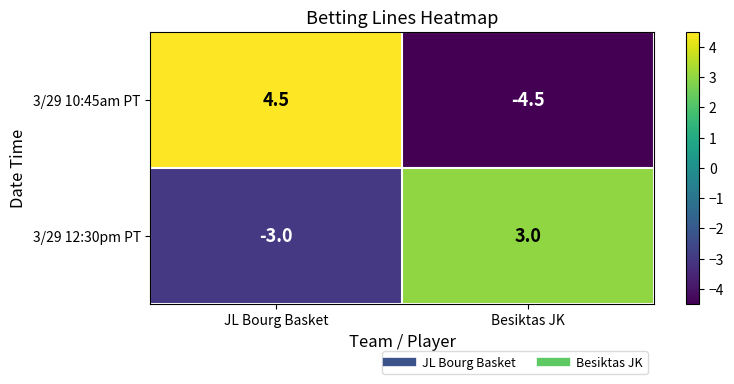

True or false: 3/29 12:30pm PT has a value of 4.3 at Besiktas JK.

False